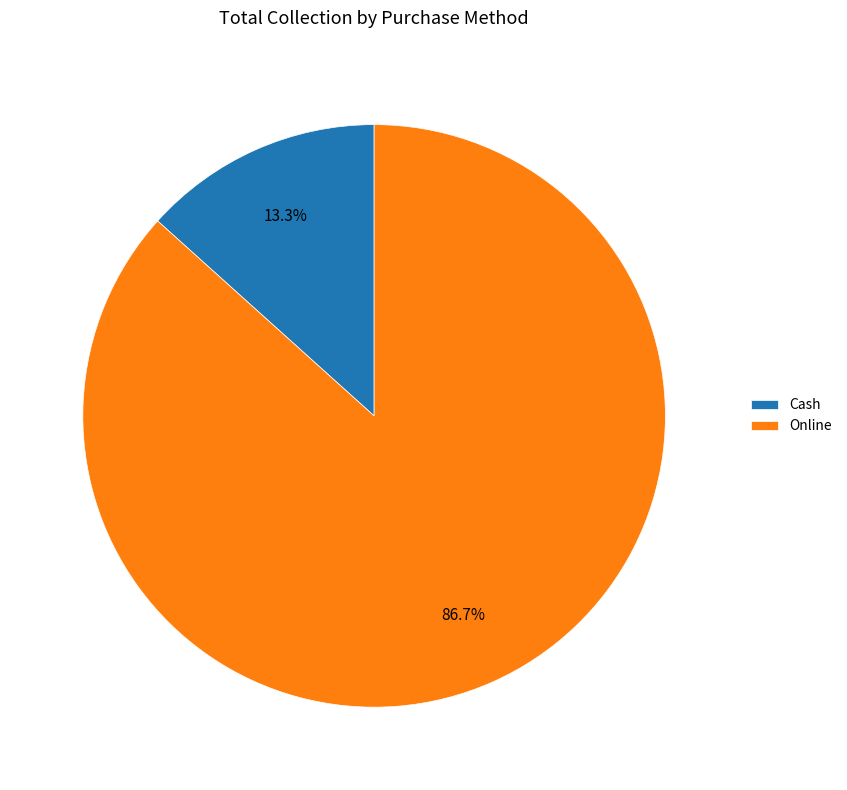

Rank the categories by value from highest to lowest.

Online, Cash